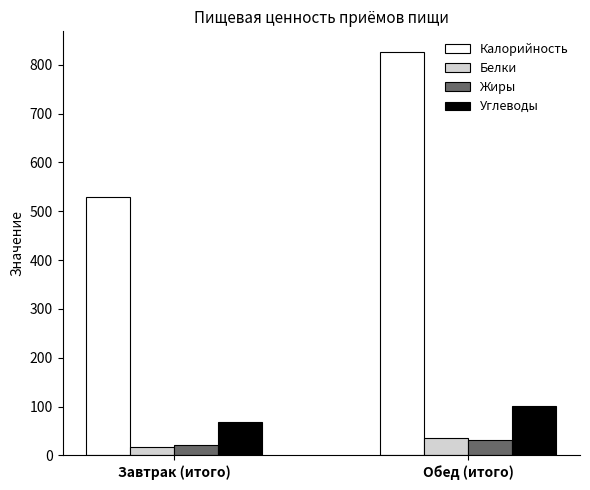

Reading right to left, extract all data points from this chart.

Калорийность: Обед (итого)=827.0	Завтрак (итого)=529.0
Белки: Обед (итого)=34.8	Завтрак (итого)=17.8
Жиры: Обед (итого)=31.7	Завтрак (итого)=21.3
Углеводы: Обед (итого)=102.0	Завтрак (итого)=68.0